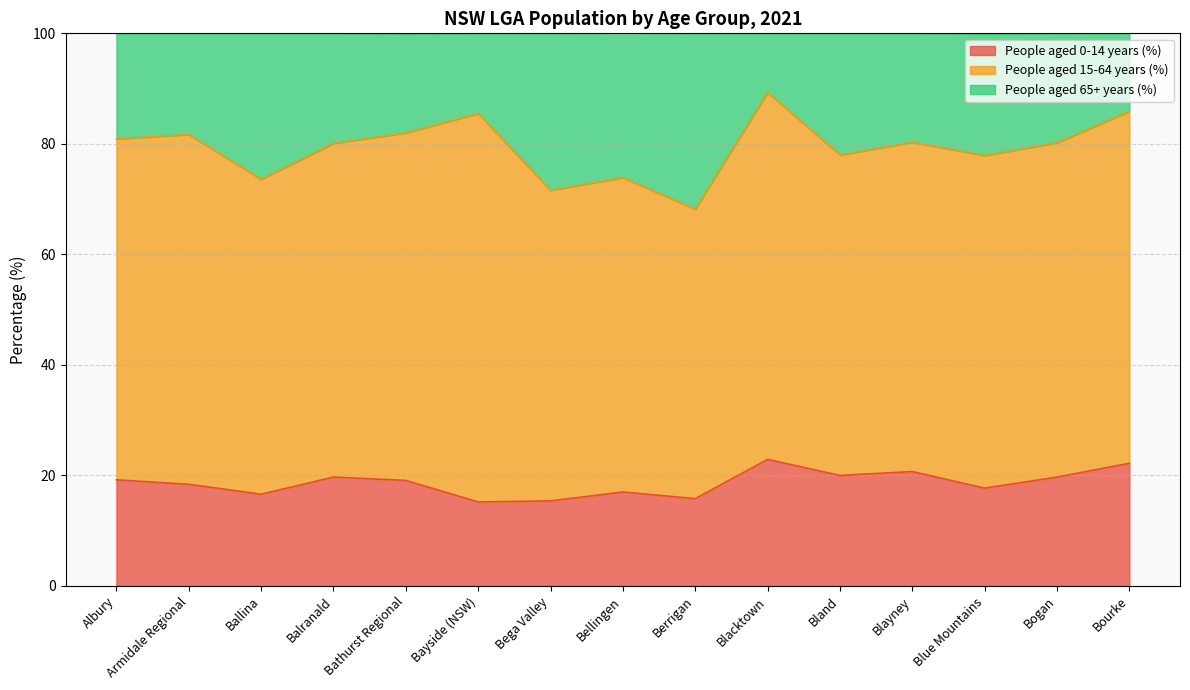

How many interior local valleys does the People aged 0-14 years (%) series have?

5